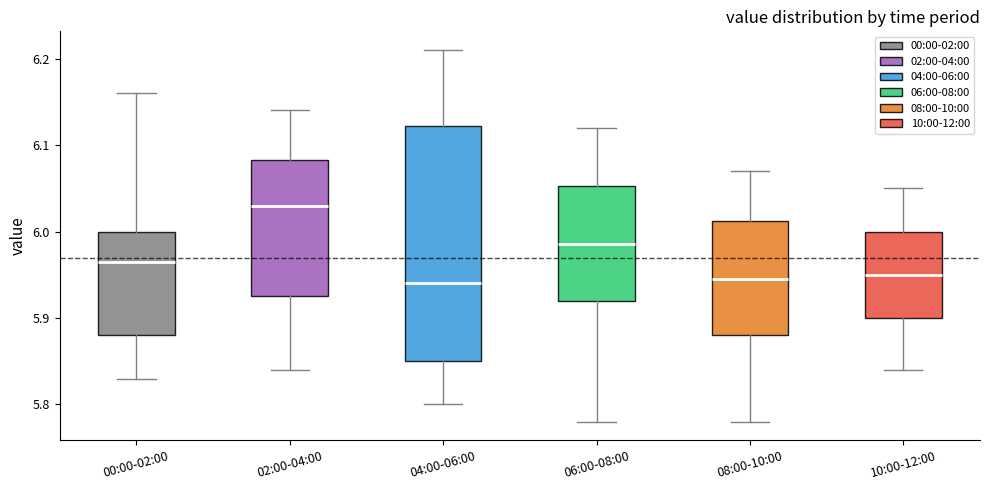

Which box's median line is the highest?

02:00-04:00